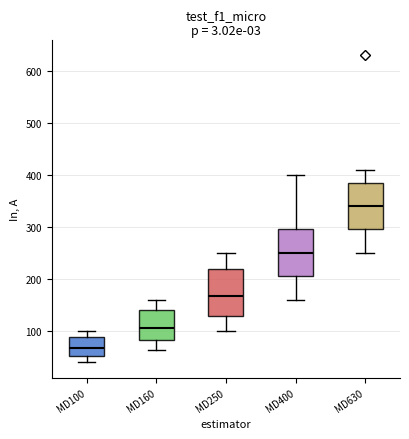

Reading left to right, read every box against the y-axis: the position of its median line, the range the box covers, and the ends of its whiskers. The values are not printed on the chart, so give them approximately, as read against the axis.

MD100: median 70, box 50 to 90, whiskers 40 to 100
MD160: median 110, box 80 to 140, whiskers 60 to 160
MD250: median 170, box 130 to 220, whiskers 100 to 250
MD400: median 250, box 210 to 300, whiskers 160 to 400
MD630: median 340, box 300 to 390, whiskers 250 to 410